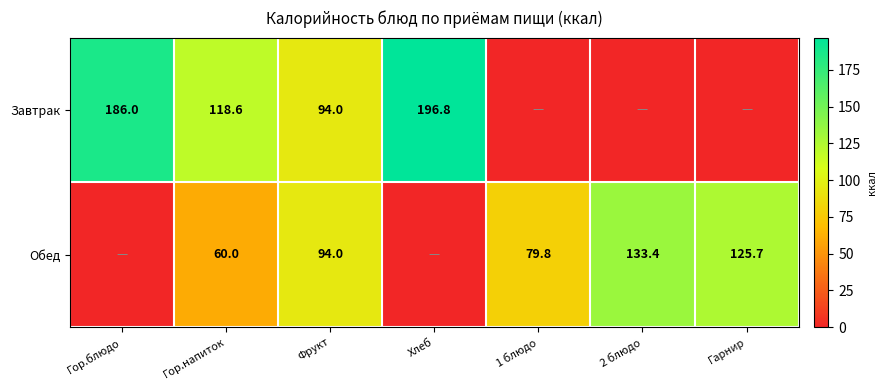

True or false: Обед has a value of 82.7 at 2 блюдо.

False